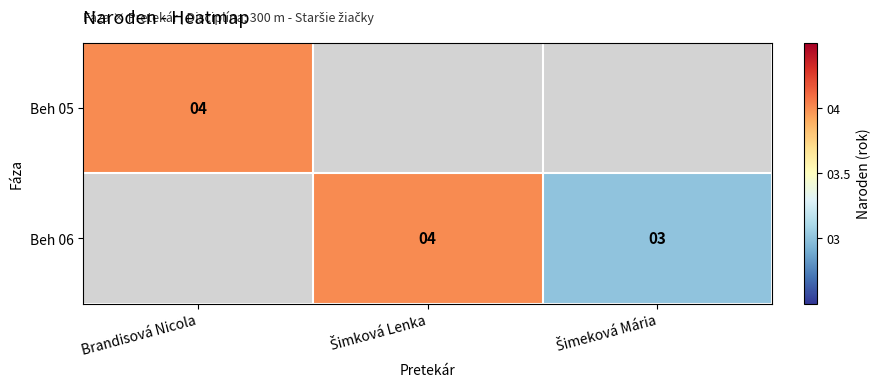

The Beh 05 series shows 4 at Brandisová Nicola. True or false?

True